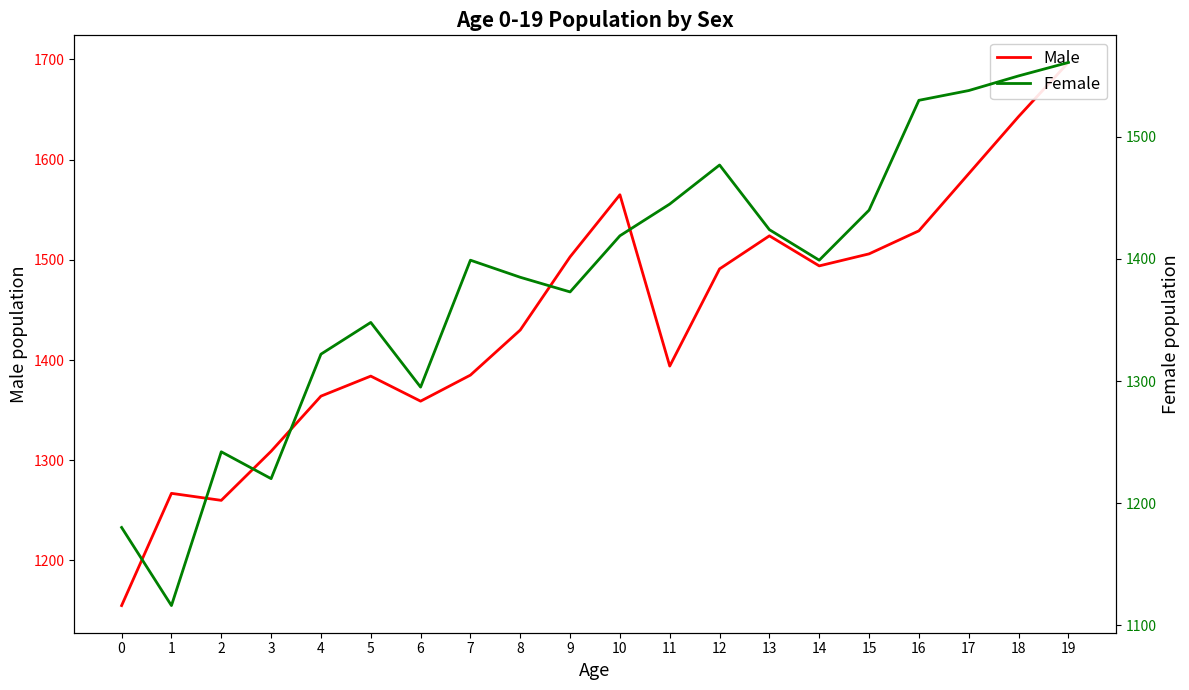

Reading left to right, what are all the values shown in this chart?

Male: 1155	1267	1260	1309	1364	1384	1359	1385	1430	1503	1565	1394	1491	1524	1494	1506	1529	1586	1643	1697
Female: 1180	1116	1242	1220	1322	1348	1295	1399	1385	1373	1419	1445	1477	1424	1399	1440	1530	1538	1550	1561